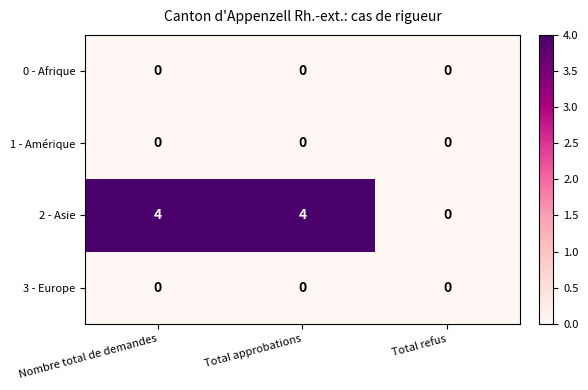

Is it true that 0 - Afrique equals 0 at Nombre total de demandes?

True